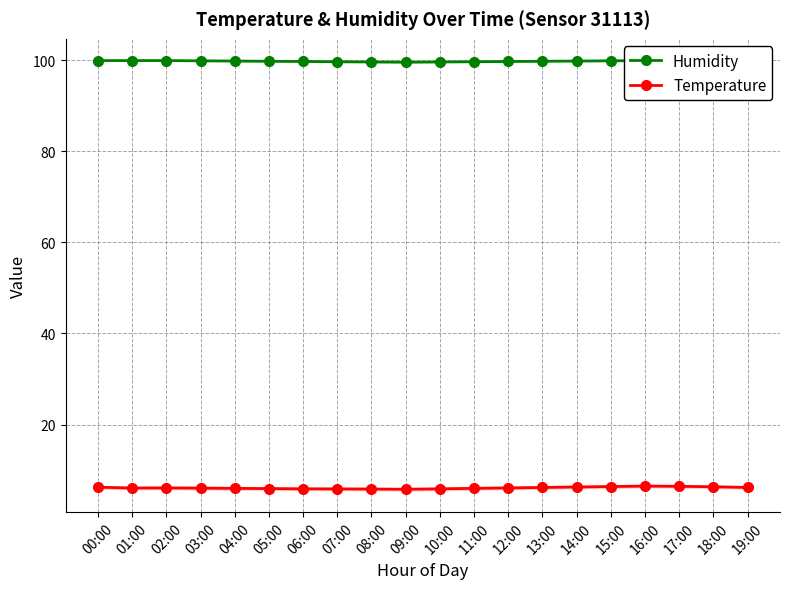

Reading left to right, extract all data points from this chart.

Humidity: 00:00=99.9	01:00=99.9	02:00=99.9	03:00=99.8	04:00=99.8	05:00=99.8	06:00=99.7	07:00=99.7	08:00=99.6	09:00=99.5	10:00=99.6	11:00=99.7	12:00=99.7	13:00=99.8	14:00=99.8	15:00=99.8	16:00=99.9	17:00=99.9	18:00=99.9	19:00=99.9
Temperature: 00:00=6.2	01:00=6.1	02:00=6.1	03:00=6.0	04:00=6.0	05:00=6.0	06:00=5.9	07:00=5.9	08:00=5.8	09:00=5.8	10:00=5.9	11:00=6.0	12:00=6.1	13:00=6.2	14:00=6.3	15:00=6.4	16:00=6.5	17:00=6.5	18:00=6.3	19:00=6.2